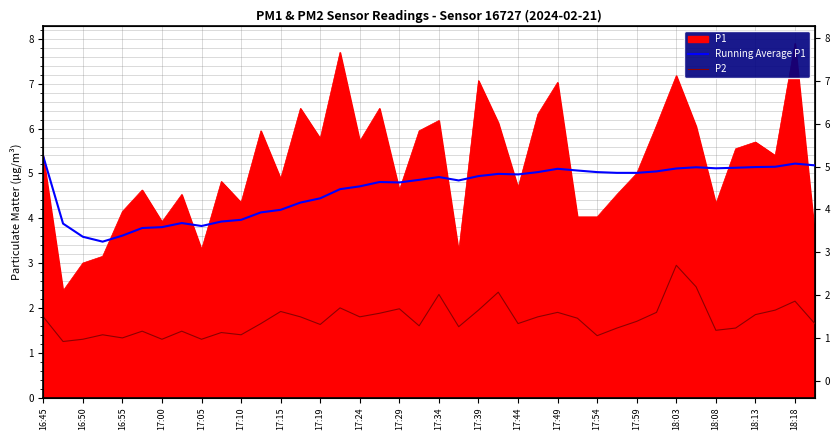

The P2 series shows 1.1 at 39. True or false?

False